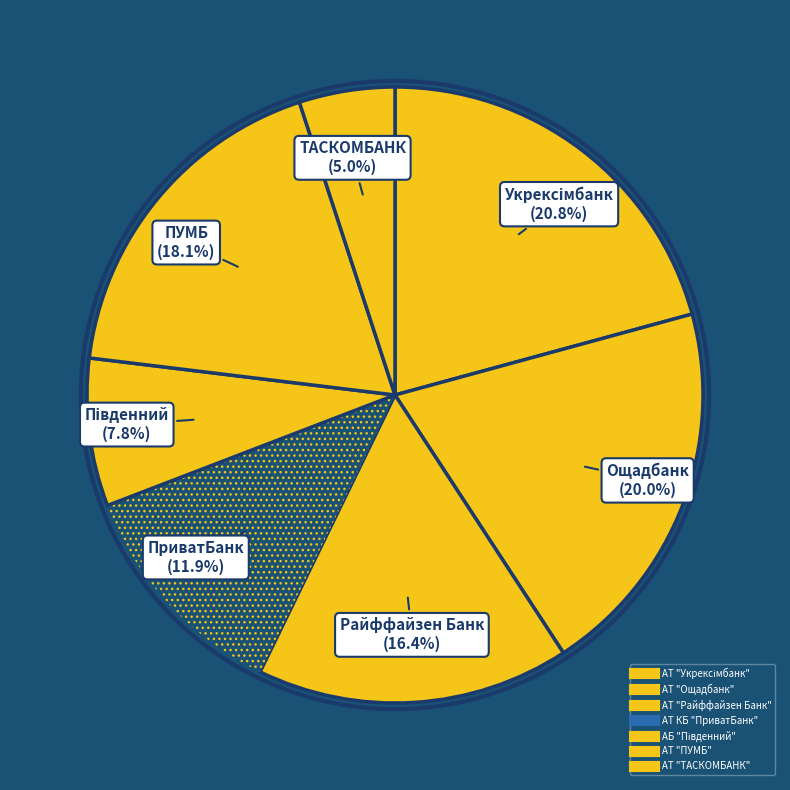

Rank the categories by value from lowest to highest.

АТ "ТАСКОМБАНК", АБ "Південний", АТ КБ "ПриватБанк", АТ "Райффайзен Банк", АТ "ПУМБ", АТ "Ощадбанк", АТ "Укрексімбанк"